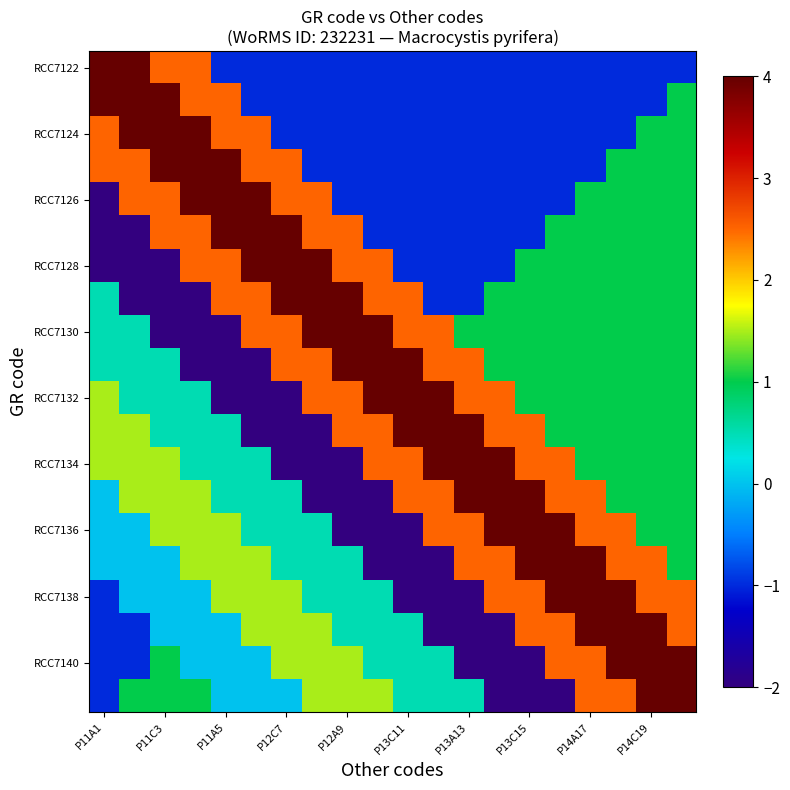

How many categories are shown in the chart?

20